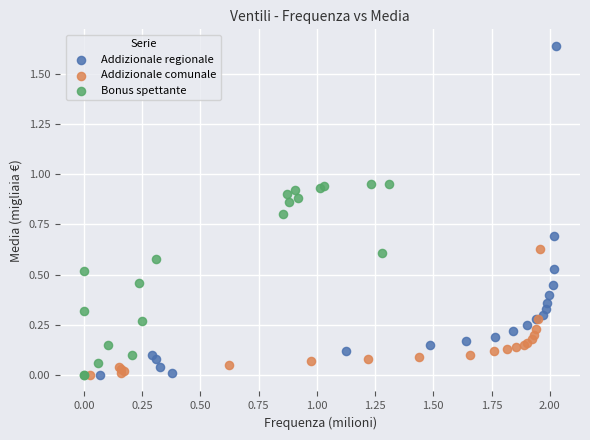

Which series reaches the maximum Y coordinate?

Addizionale regionale